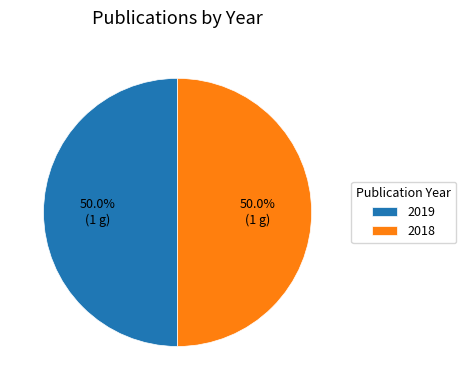

What percentage is the 2019 slice, to the nearest percent?

50%